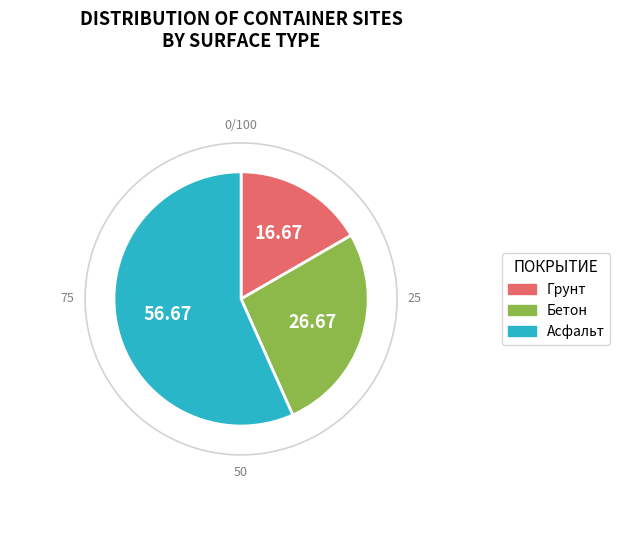

Does any single category account for the majority?

Yes